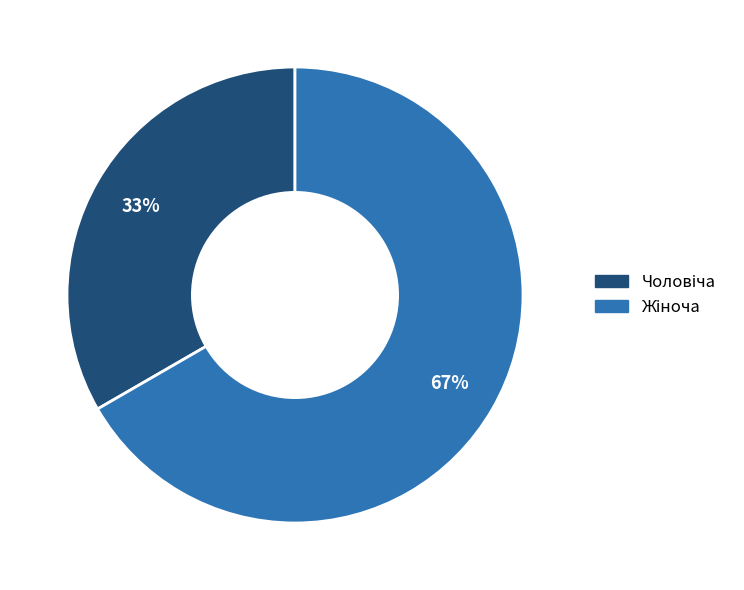

How many slices are in this pie chart?

2